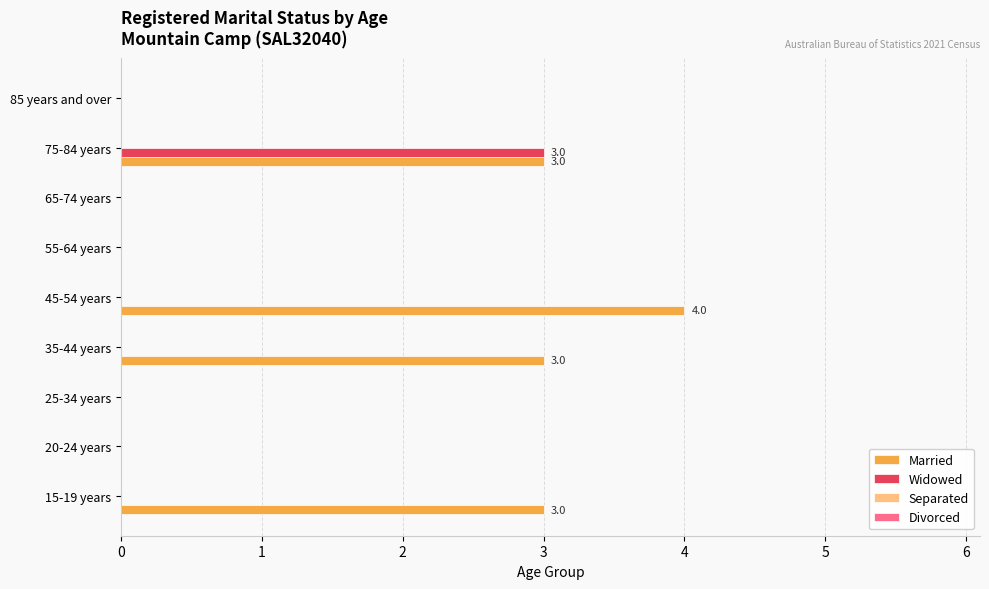

What is the maximum value for Married?

4